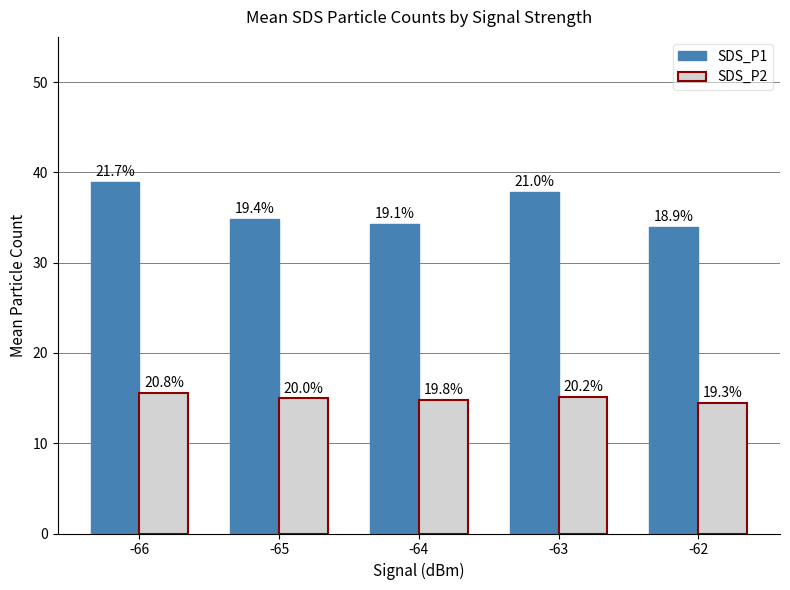

Which has a higher value, -65 or -63?

-63